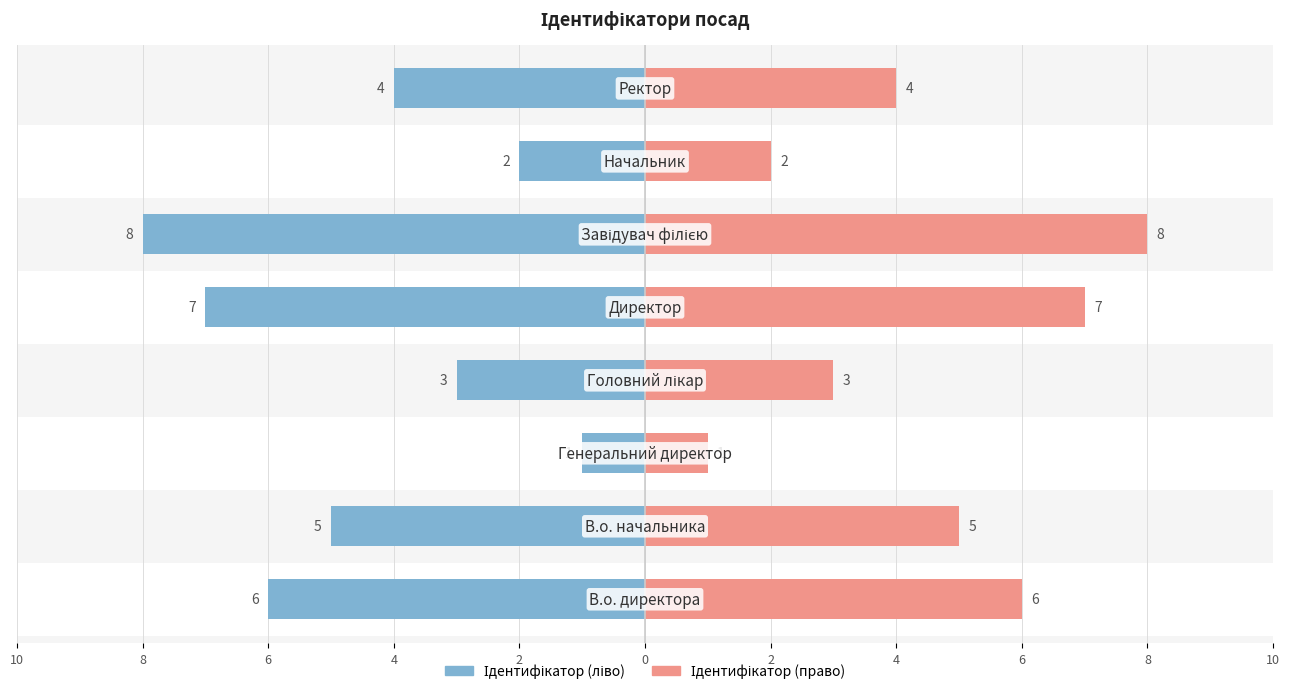

What is the difference between the highest and lowest values at 2?

14